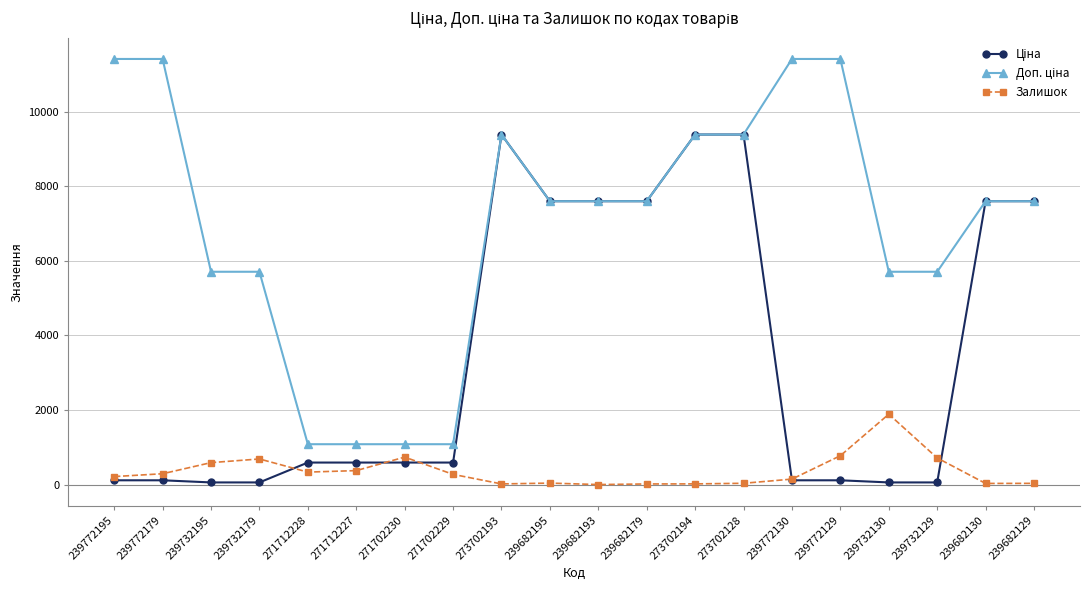

At how many categories does at least one series exceed 2731?

16